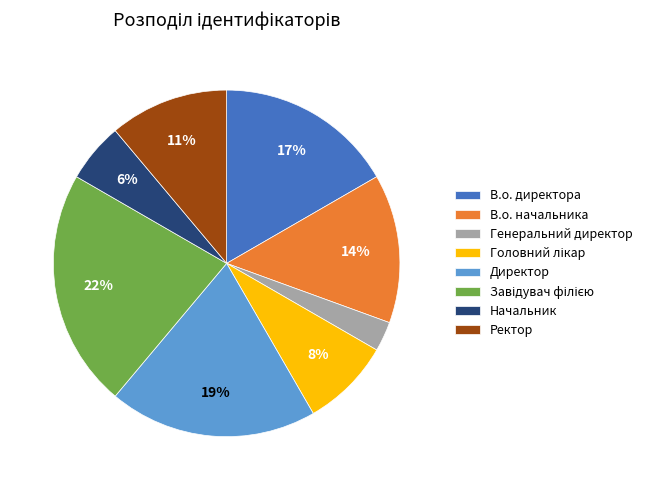

Approximately how many times larger is the value at В.о. директора compared to В.о. начальника?

1.2